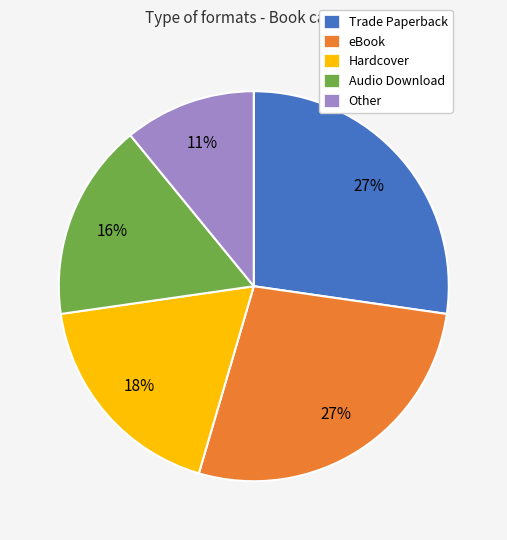

True or false: Other accounts for 1% of the total.

False